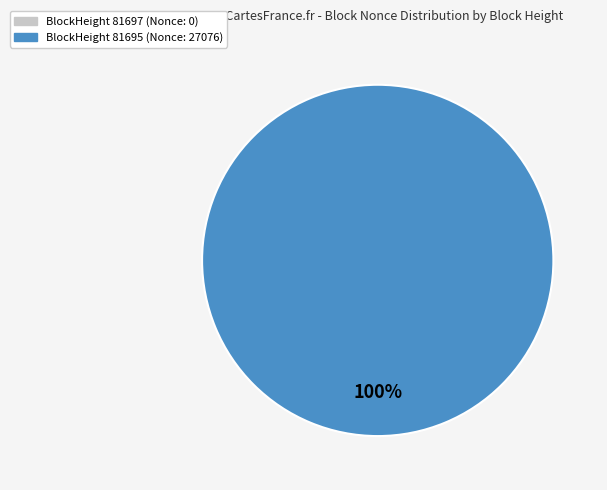

Does 81697 account for over 50% of the chart?

No